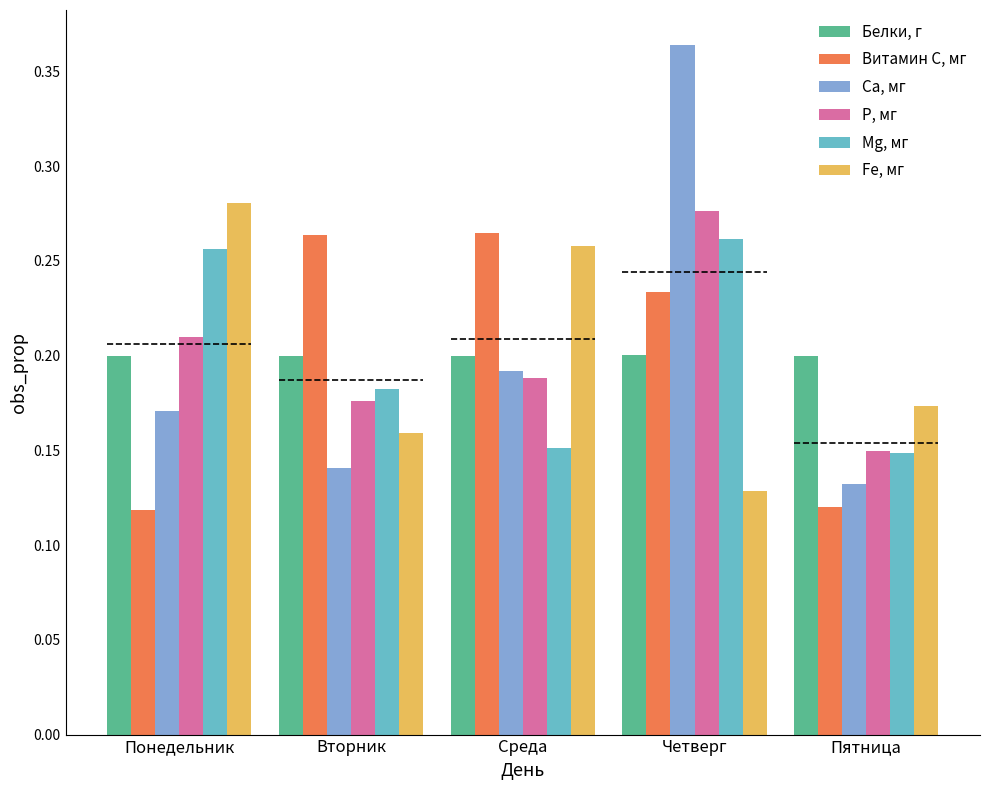

Which series has the largest range (max minus min)?

Ca, мг